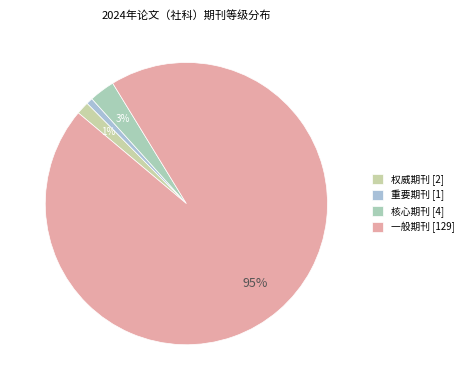

Is there any slice that represents more than half of the pie?

Yes